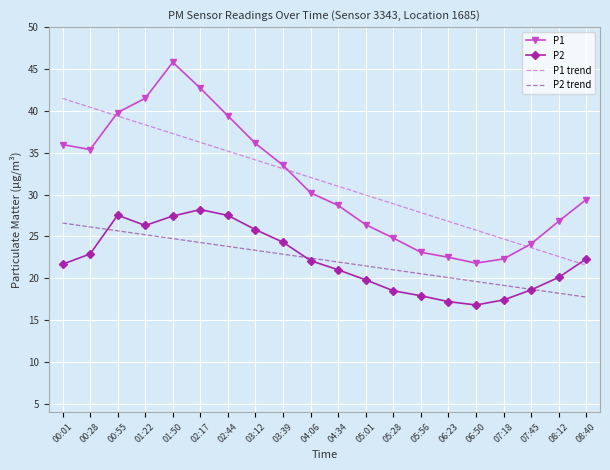

Where does the P1 trend series first go above 32?

00:01